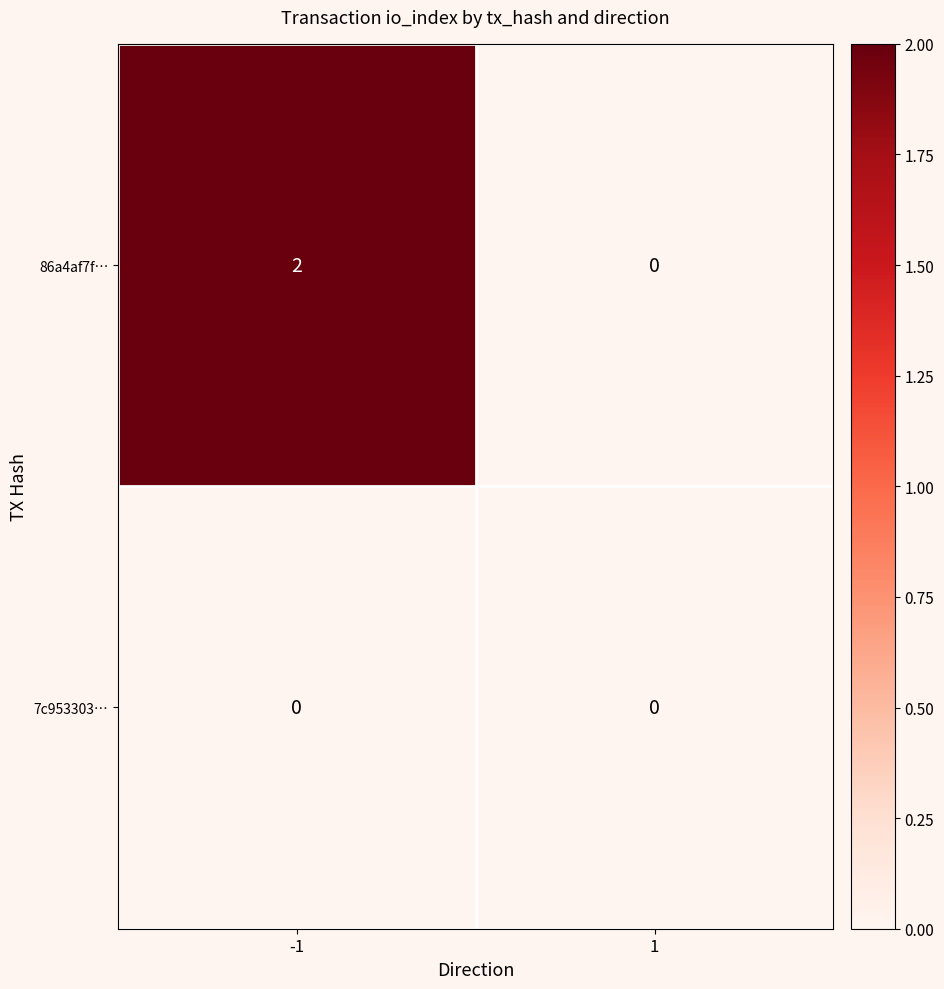

Which series has the largest total across all categories?

86a4af7f…